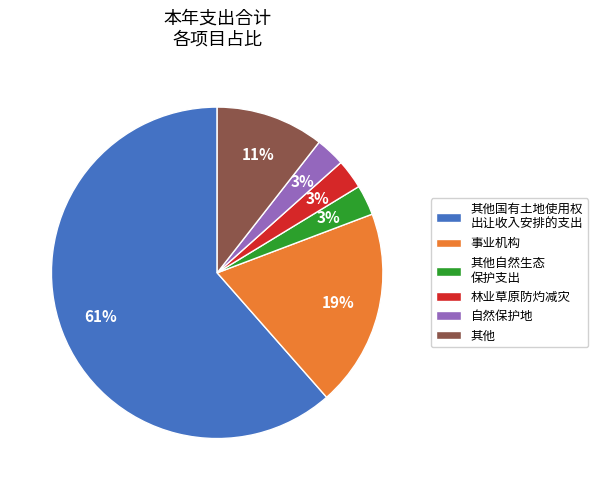

What percentage is the 其他 slice, to the nearest percent?

11%